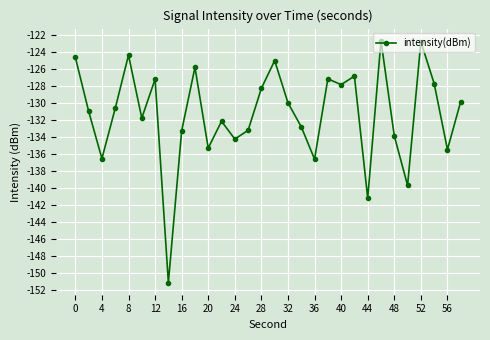

Is this an area chart (filled region under the line)?

No